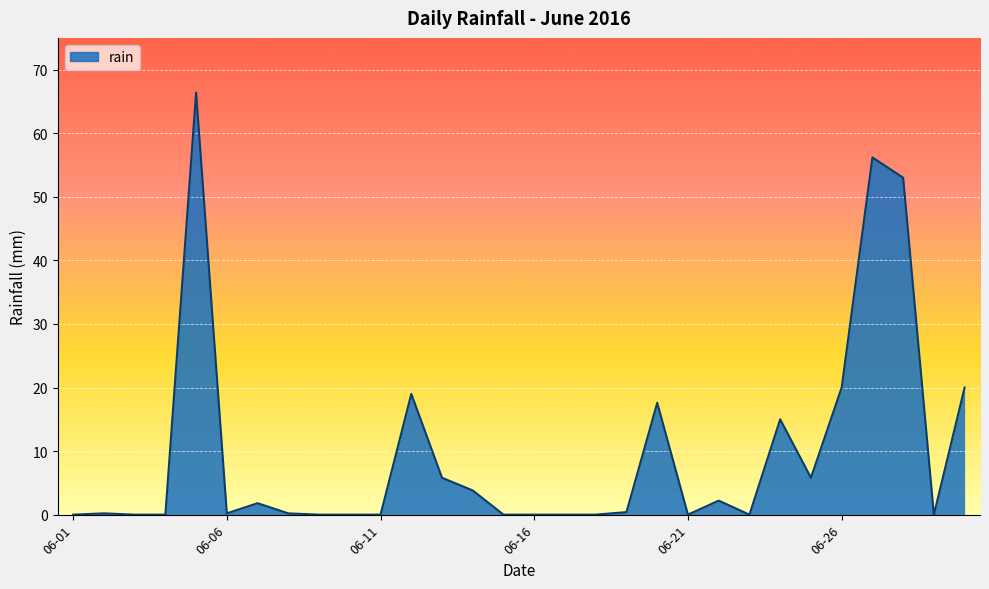

What is the difference between the maximum and minimum values?

66.4